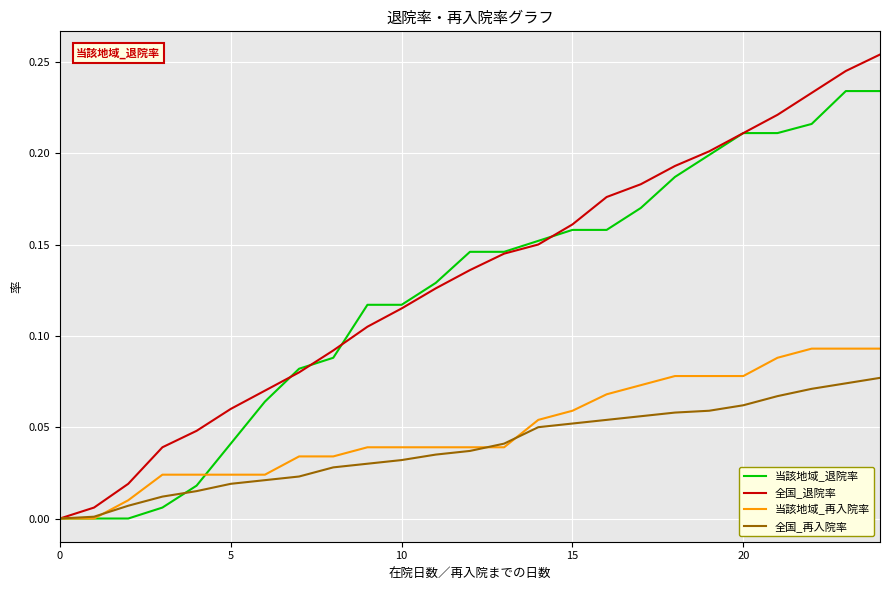

Which series has the largest total across all categories?

全国_退院率